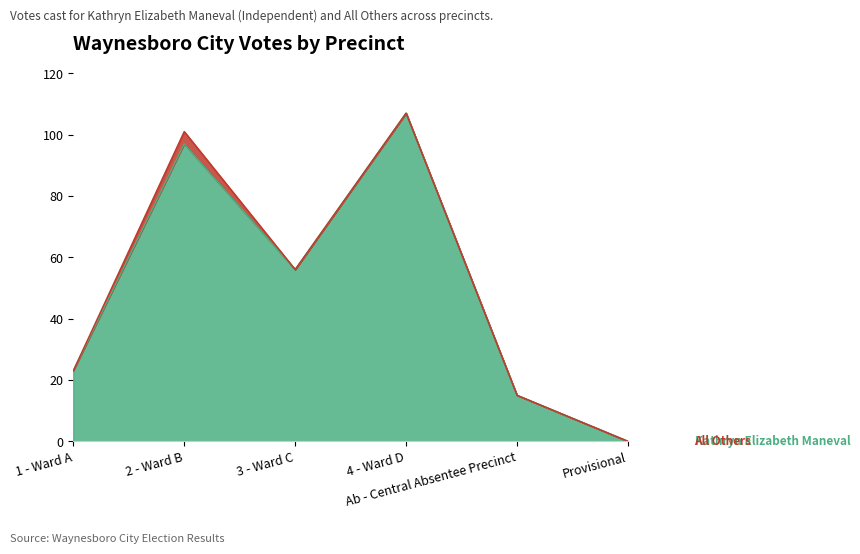

Where does the data first go above 56?

2 - Ward B